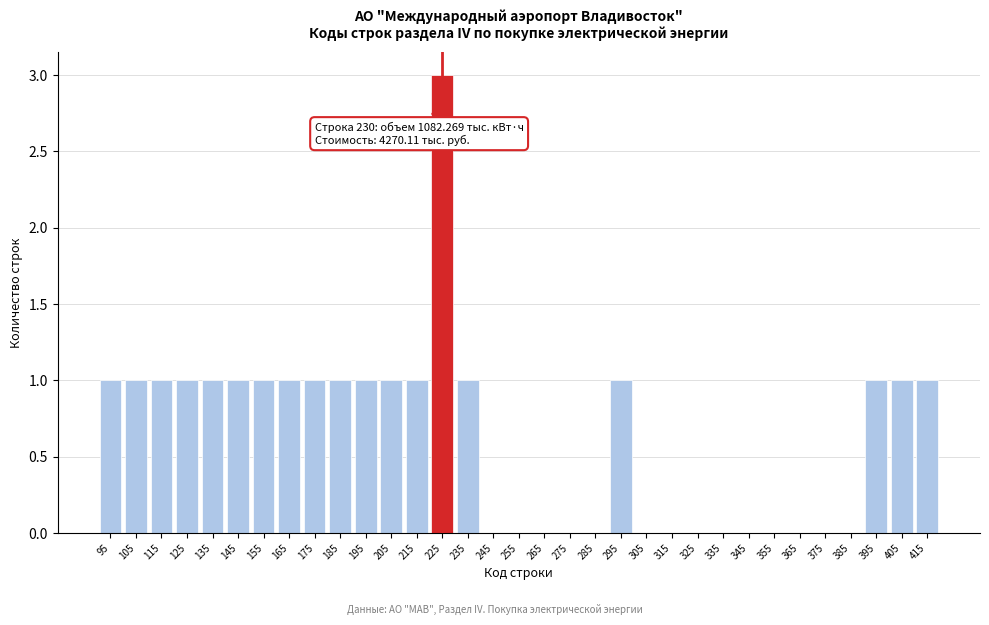

What is the sum of all values?

21